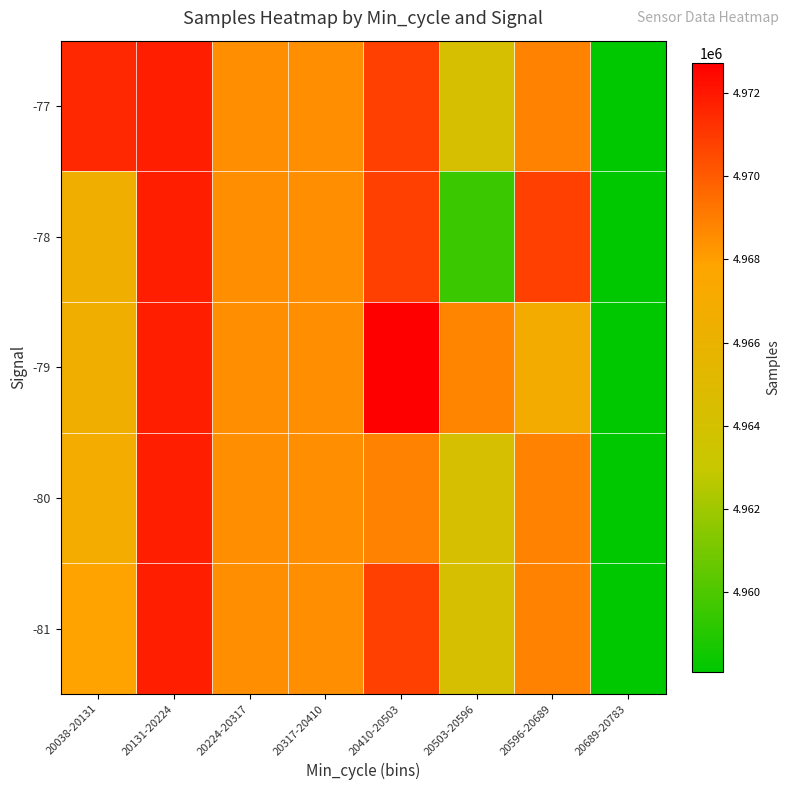

At which category is the sum across all series the highest?

20131-20224